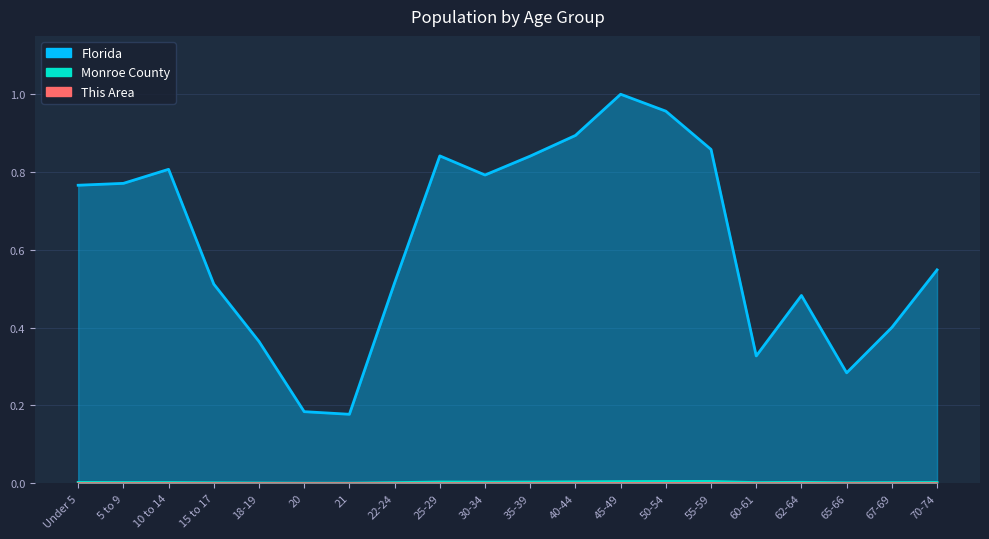

True or false: Florida and This Area cross at least once.

False